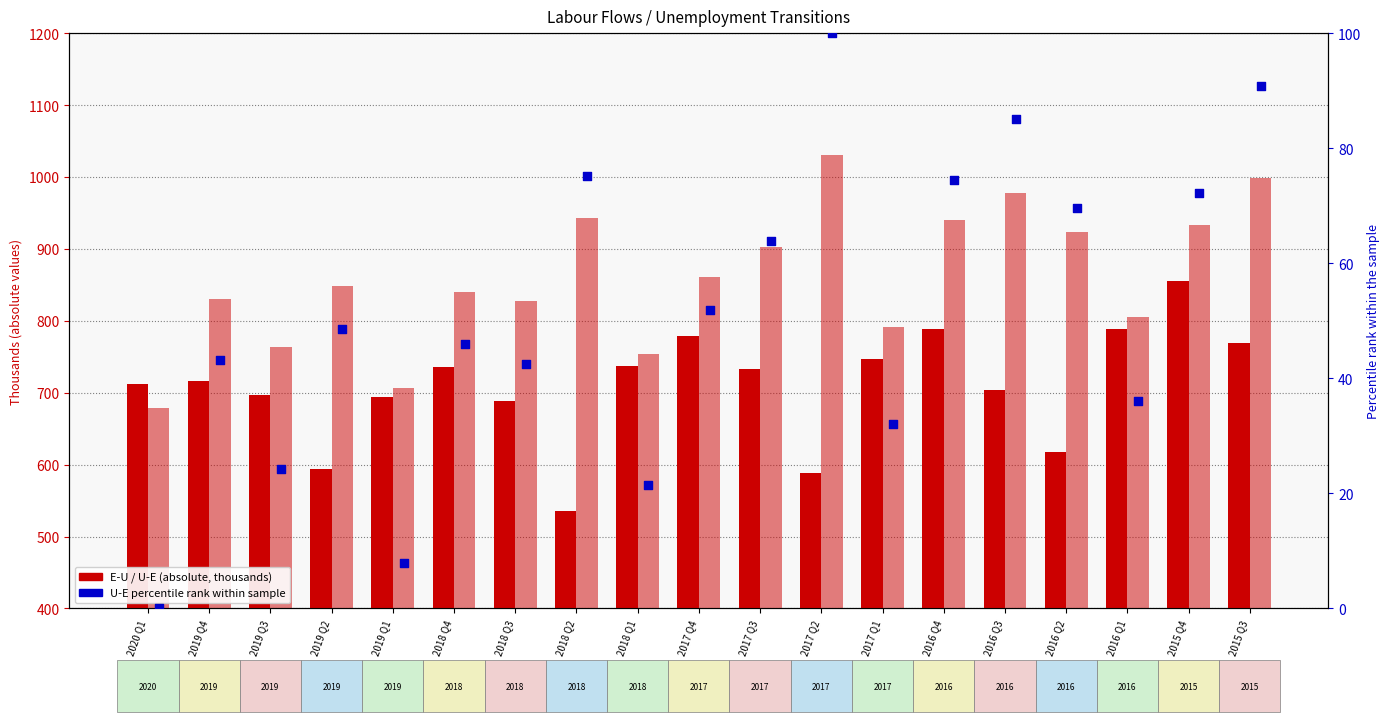

At which category is the sum across all series the highest?

2015 Q4